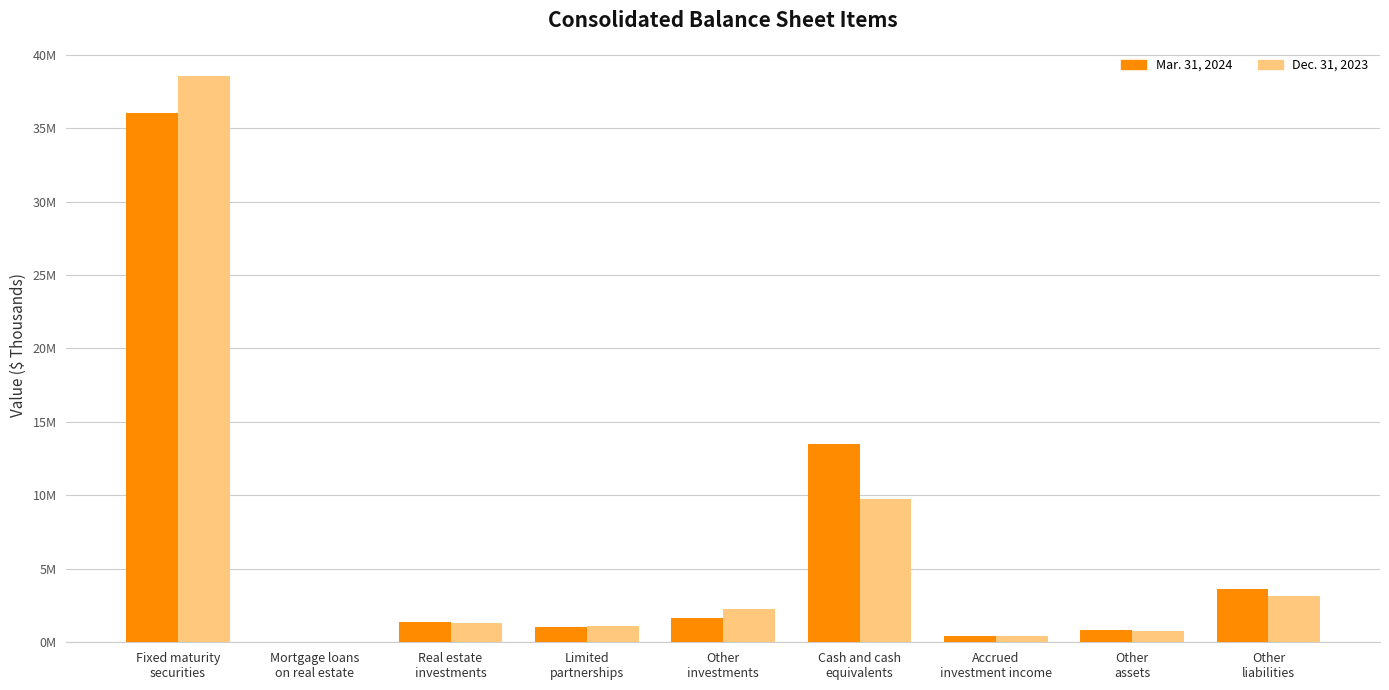

Where does the Mar. 31, 2024 series first go above 1363604?

Fixed maturity
securities